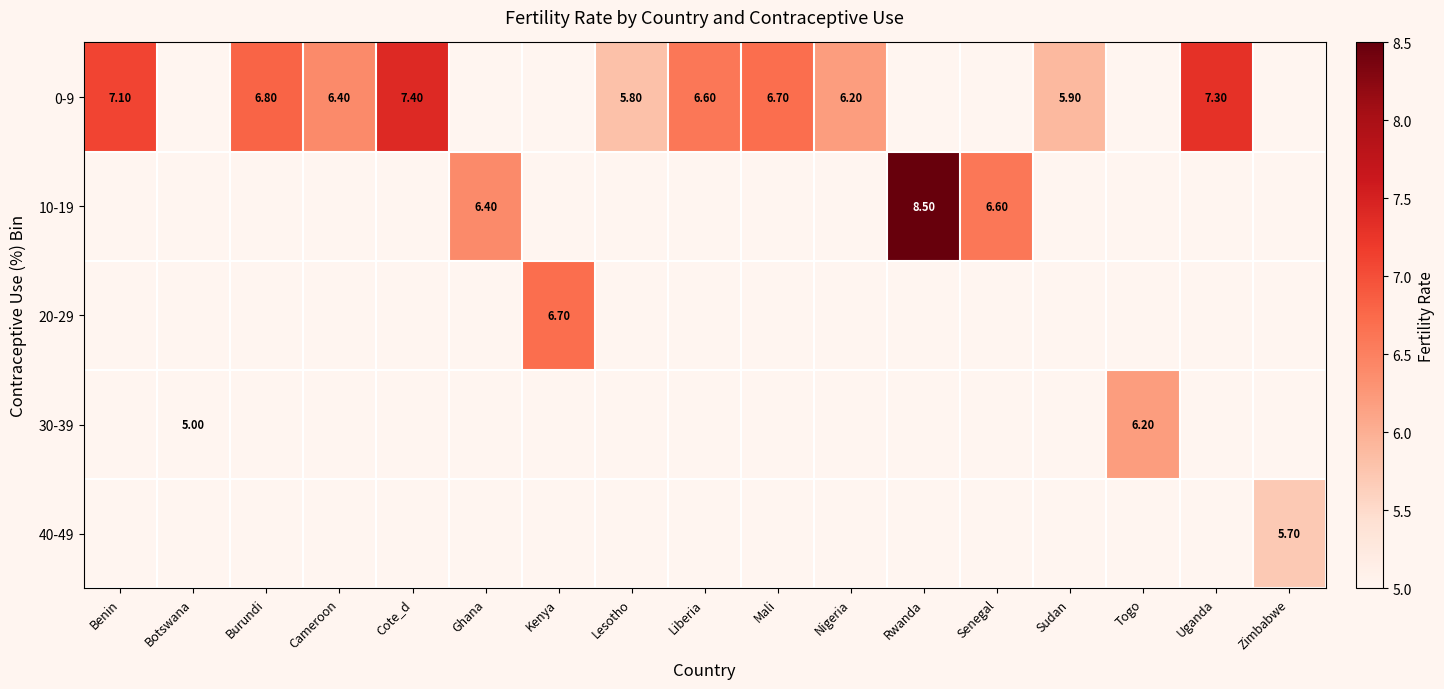

Between Lesotho and Sudan, which is larger?

Sudan